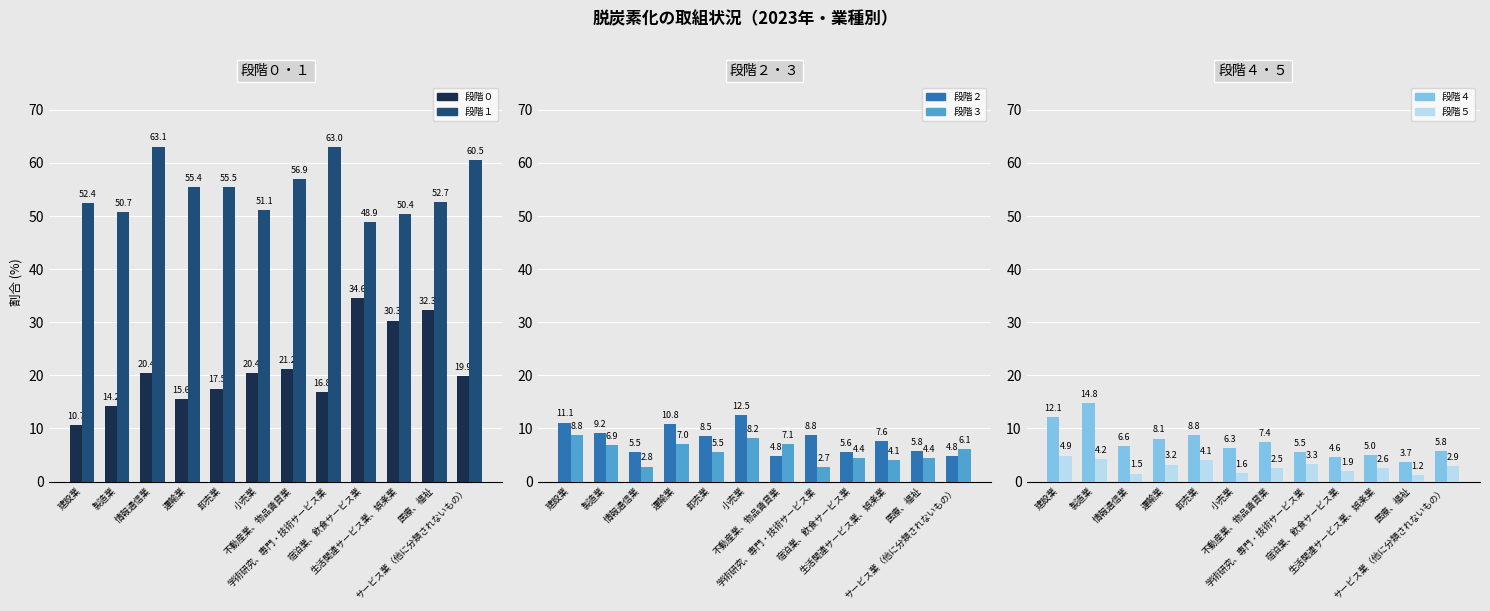

The value of 段階４ at 不動産業、物品賃貸業 is 7.4. True or false?

True